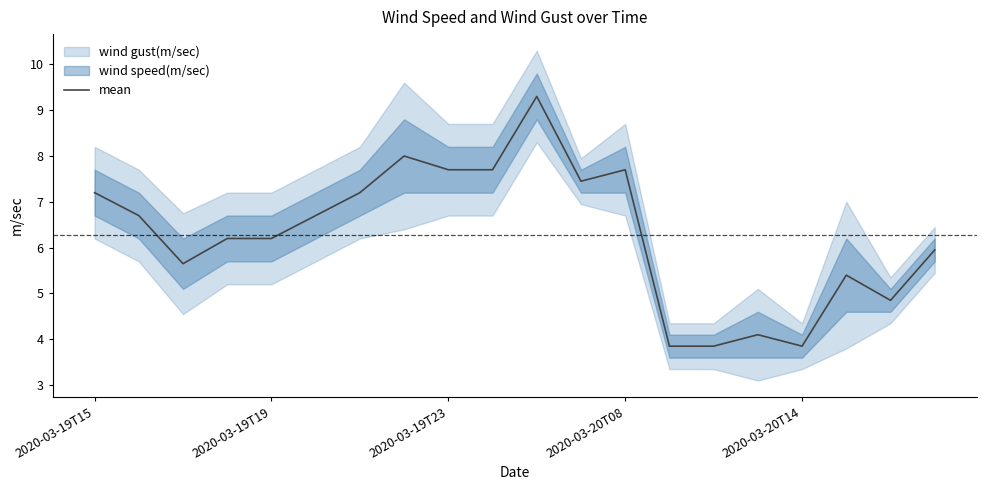

The value at 11 is 2.6. True or false?

False